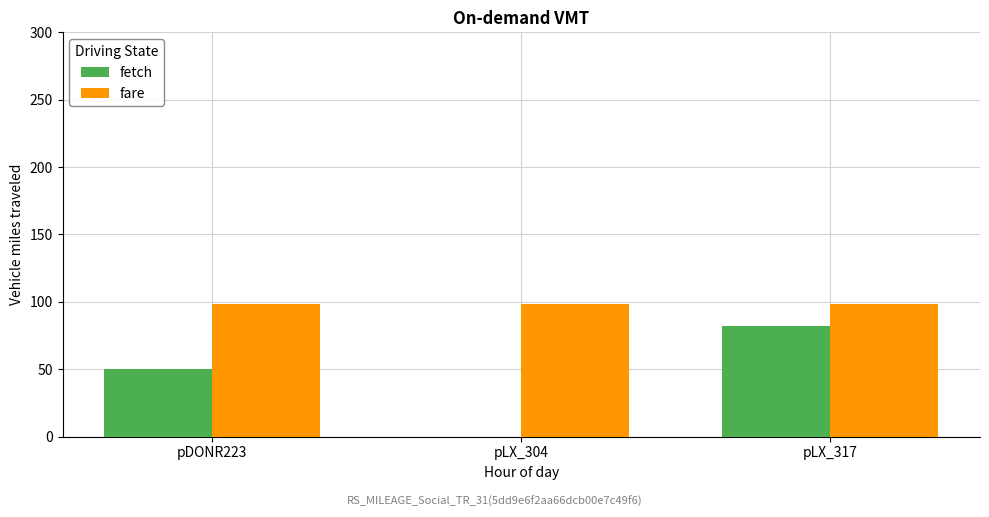

The fetch series shows 38.2 at pLX_317. True or false?

False